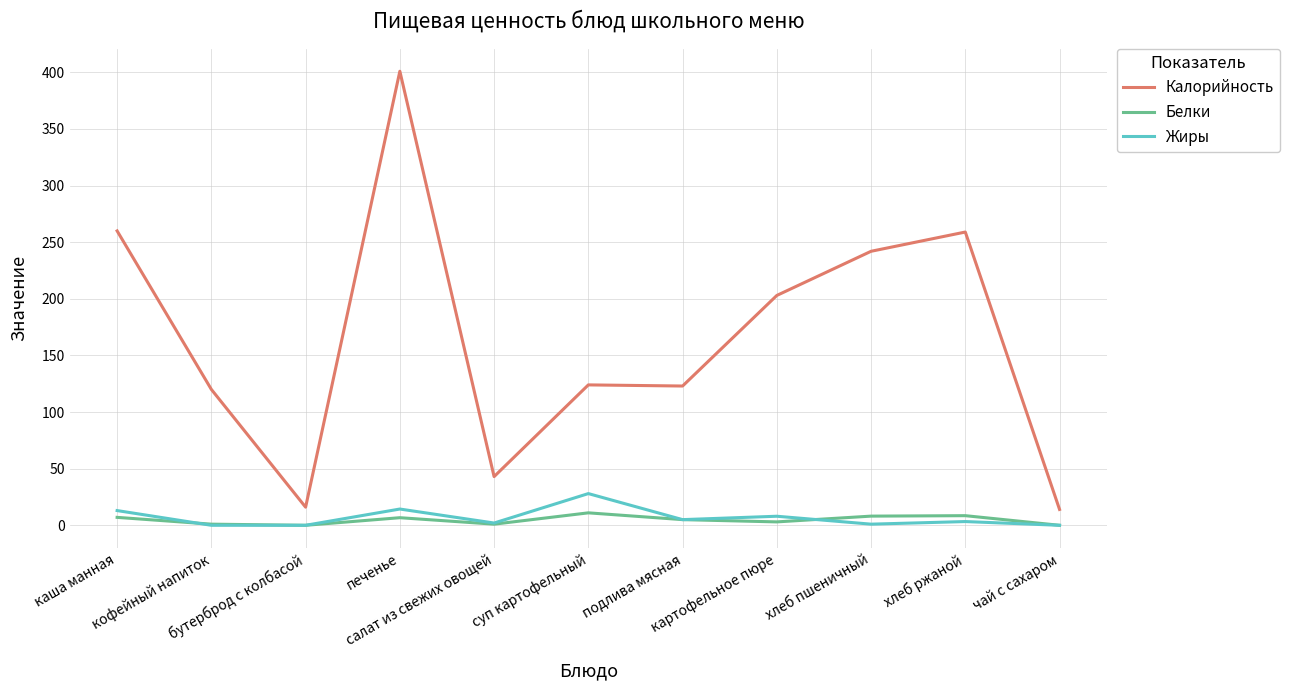

What is the greatest value displayed?

401.0